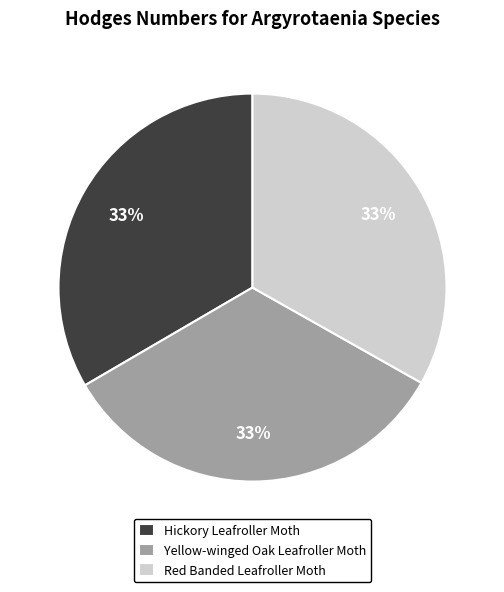

How many segments does this pie chart have?

3